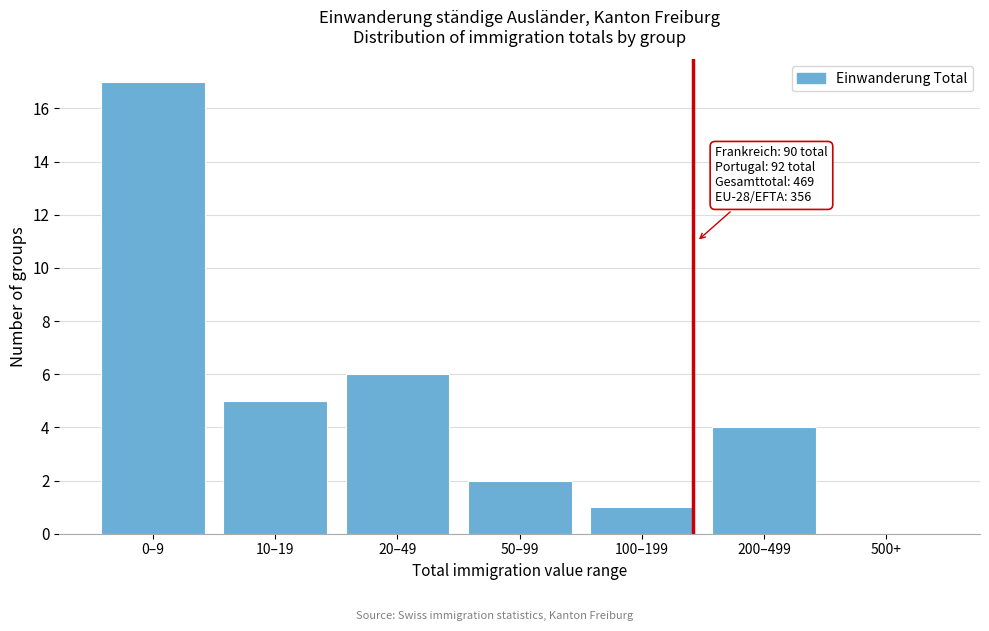

Reading left to right, transcribe all the data shown in this chart.

0–9=17	10–19=5	20–49=6	50–99=2	100–199=1	200–499=4	500+=0